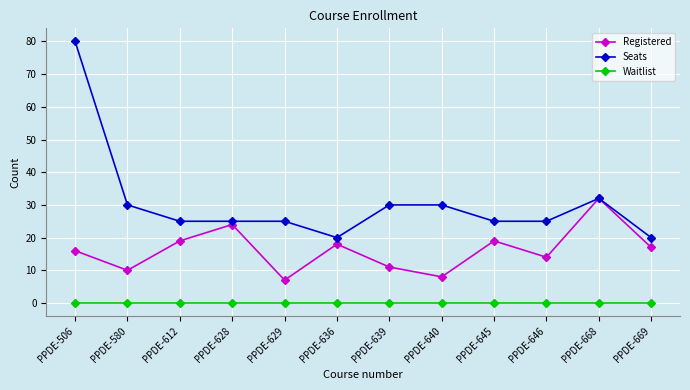

Is it true that Registered equals 8 at PPDE-640?

True